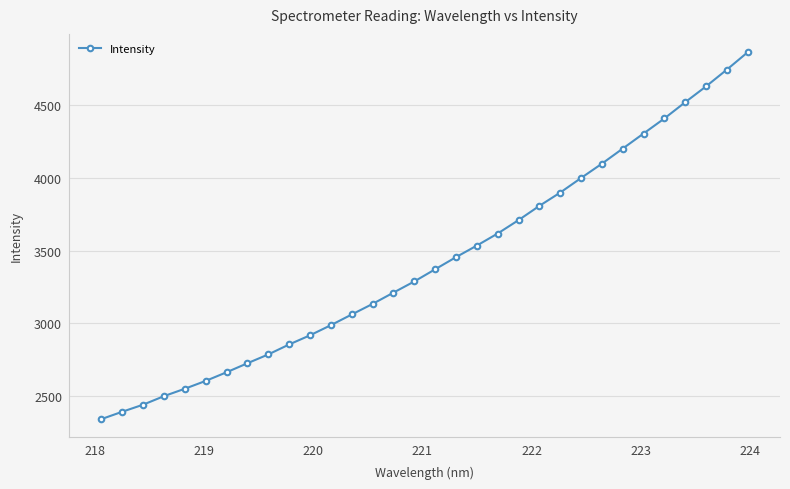

True or false: there are more than 2 points higher than both neighbors.

False